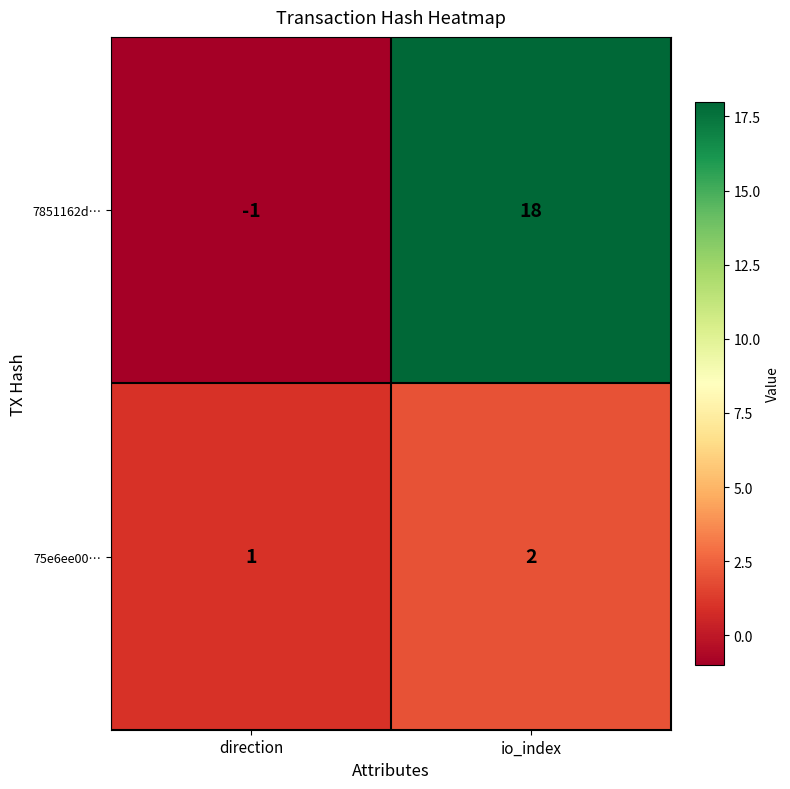

What is the smallest value displayed?

-1